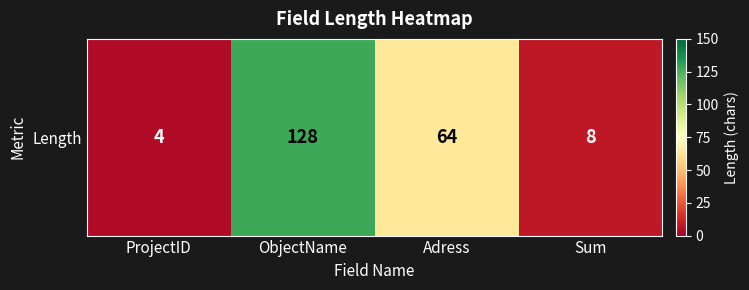

How many values are below 64?

2